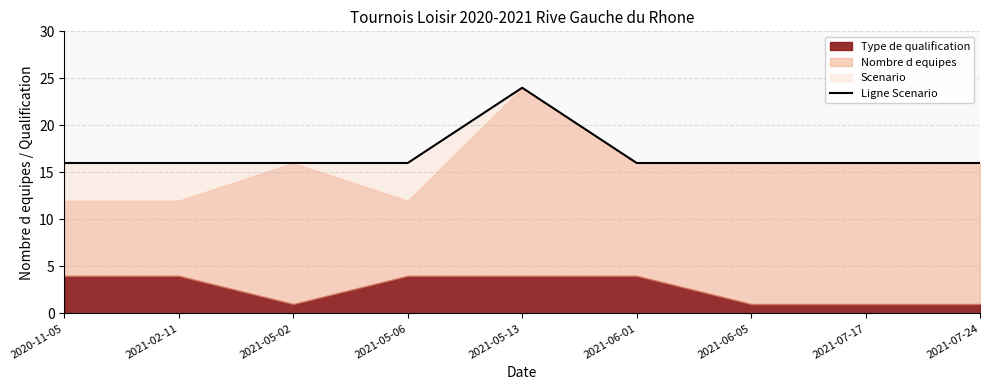

At which label is the value closest to 20?

2020-11-05